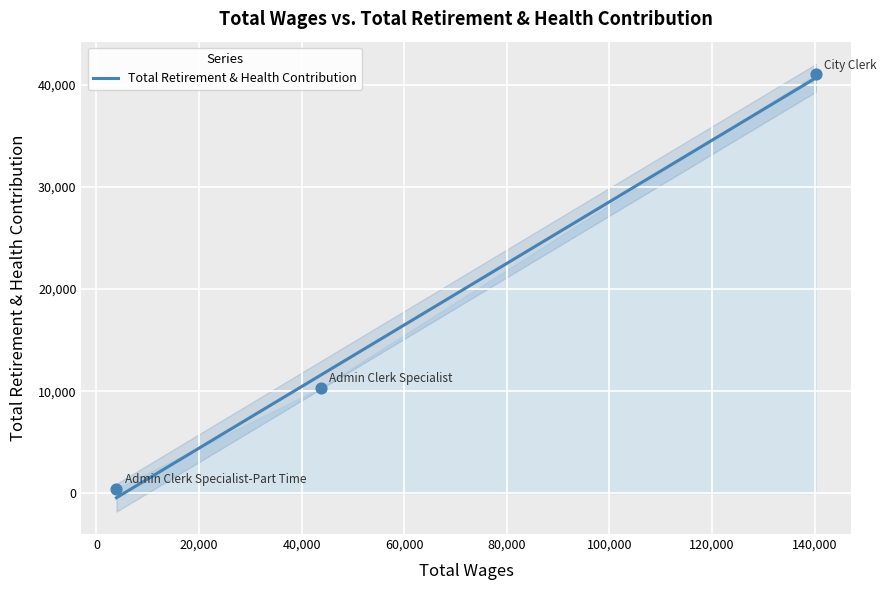

Approximately how many times larger is the value at City Clerk compared to Admin Clerk Specialist-Part Time?

90.4